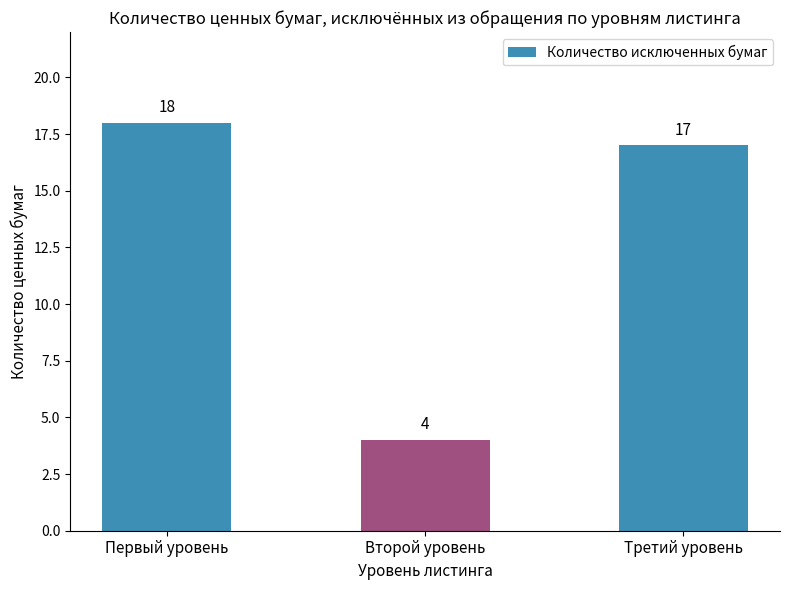

The value at Второй уровень is 2. True or false?

False